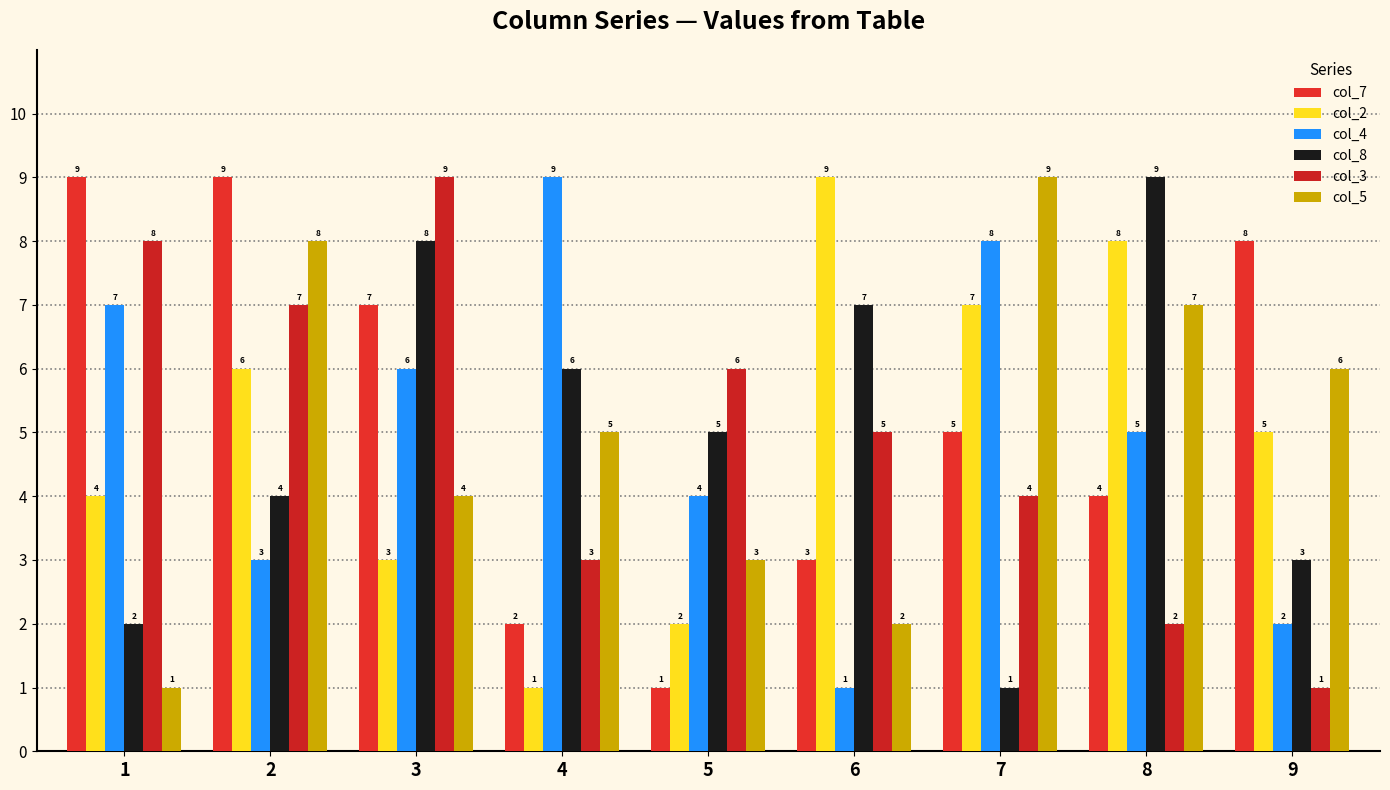

True or false: col_4 has a value of 6 at 3.

True